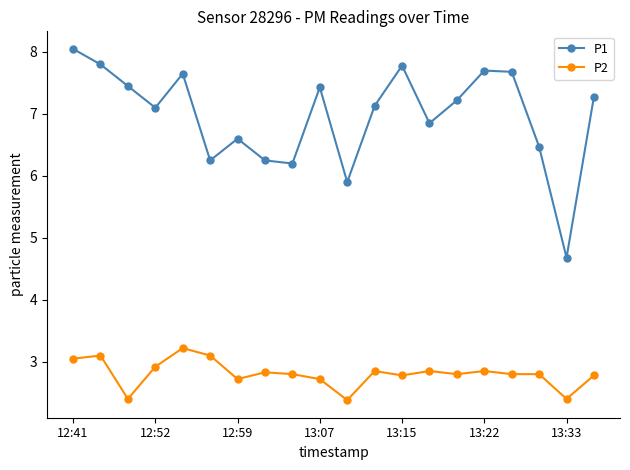

What is the difference between the second highest and second lowest values in the P2 series?

0.7